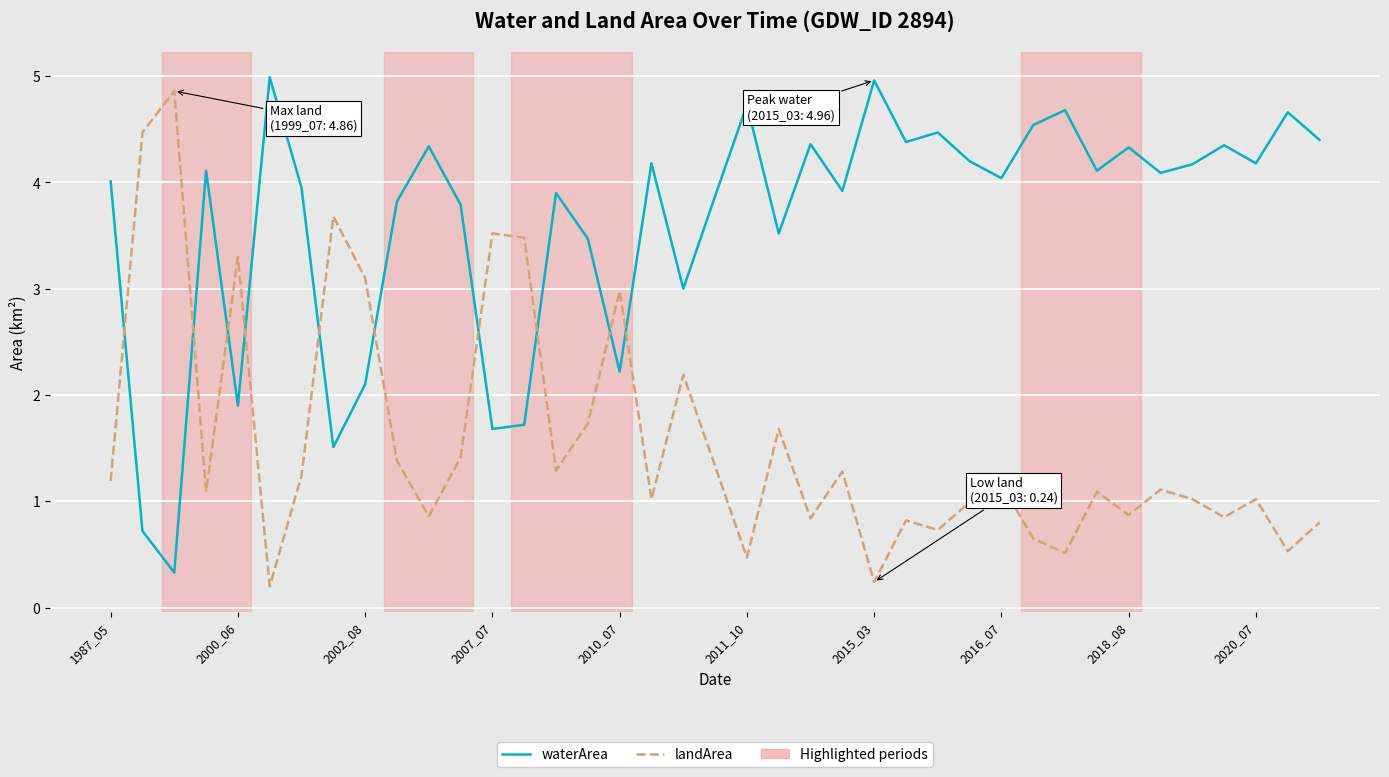

Which series has the largest total across all categories?

waterArea